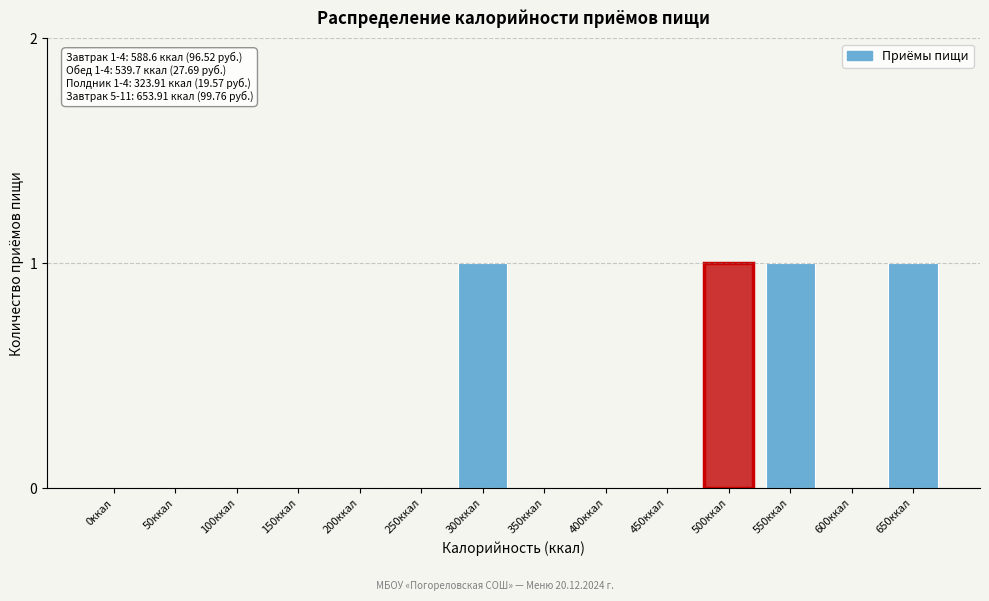

Reading left to right, what are all the values shown in this chart?

0ккал=0	50ккал=0	100ккал=0	150ккал=0	200ккал=0	250ккал=0	300ккал=1	350ккал=0	400ккал=0	450ккал=0	500ккал=1	550ккал=1	600ккал=0	650ккал=1